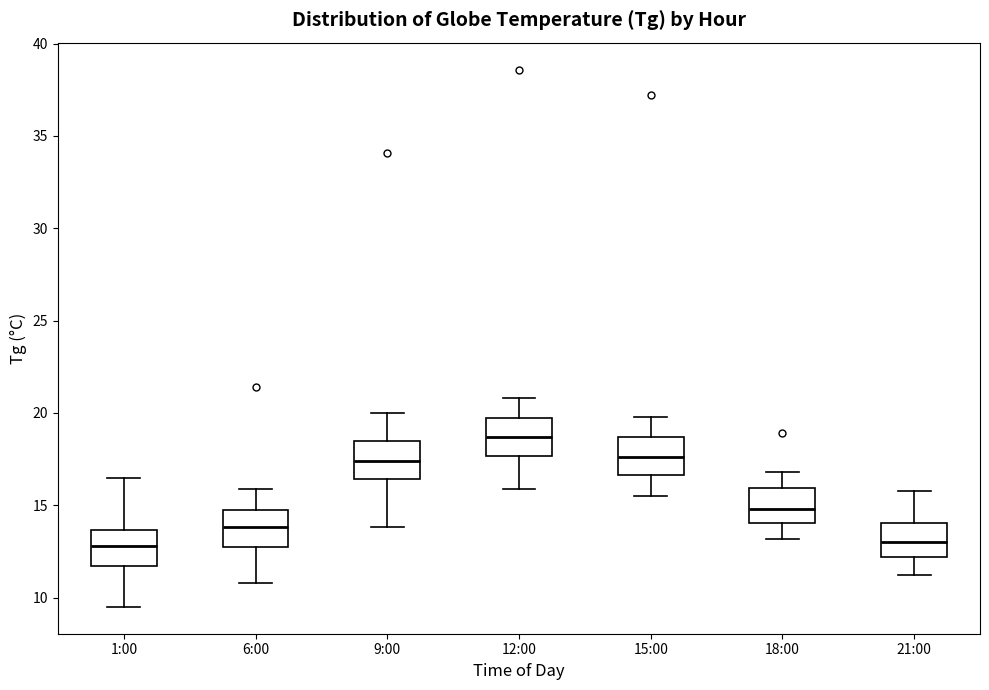

Reading left to right, transcribe this box plot: for each box, give where its median line is, the range the box spans, and where its two whiskers end, as read against the y-axis. The values are not printed on the chart, so give them approximately, as read against the axis.

1:00: median 13.0, box 11.5 to 13.5, whiskers 9.5 to 16.5
6:00: median 14.0, box 13.0 to 15.0, whiskers 11.0 to 16.0
9:00: median 17.5, box 16.5 to 18.5, whiskers 14.0 to 20.0
12:00: median 18.5, box 17.5 to 20.0, whiskers 16.0 to 21.0
15:00: median 17.5, box 16.5 to 18.5, whiskers 15.5 to 20.0
18:00: median 15.0, box 14.0 to 16.0, whiskers 13.0 to 17.0
21:00: median 13.0, box 12.0 to 14.0, whiskers 11.0 to 16.0